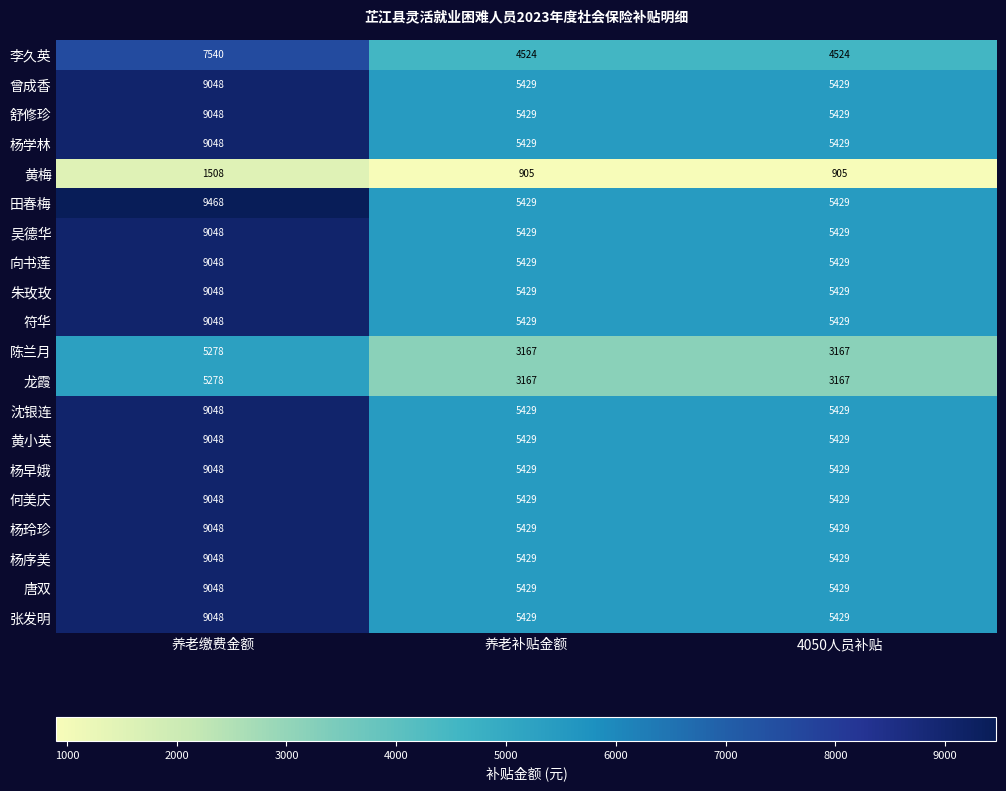

What is the sum of all 杨玲珍 values?

19906